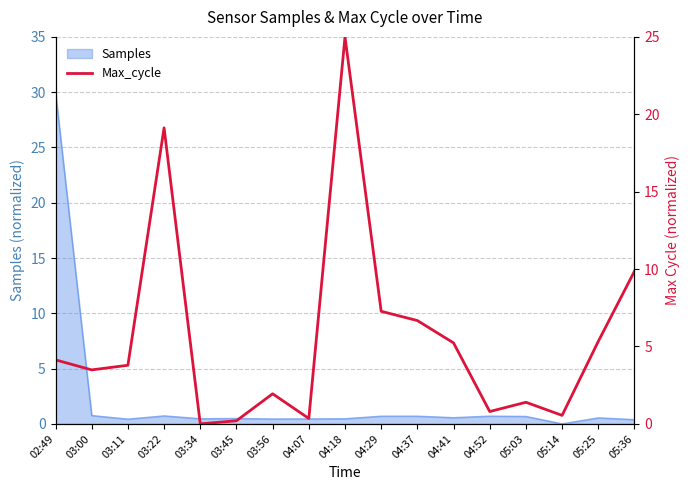

What is the label of the 12th point from the right?

03:45